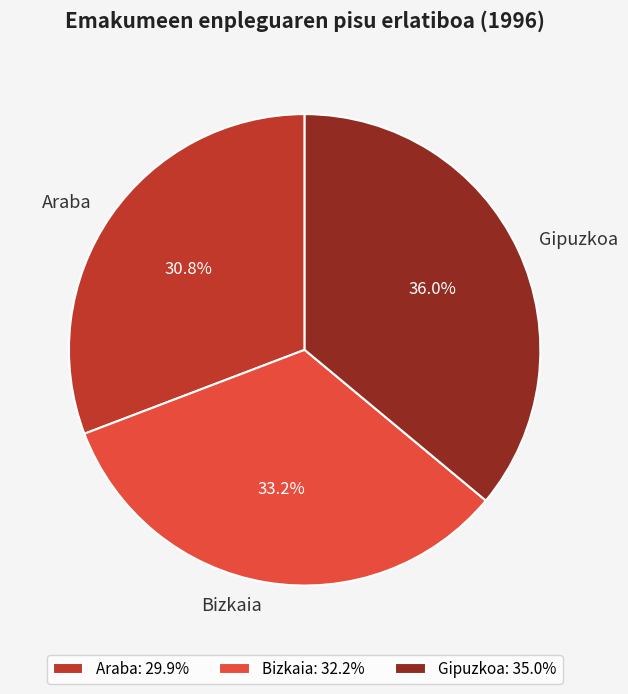

Does Araba represent more than half of the total?

No